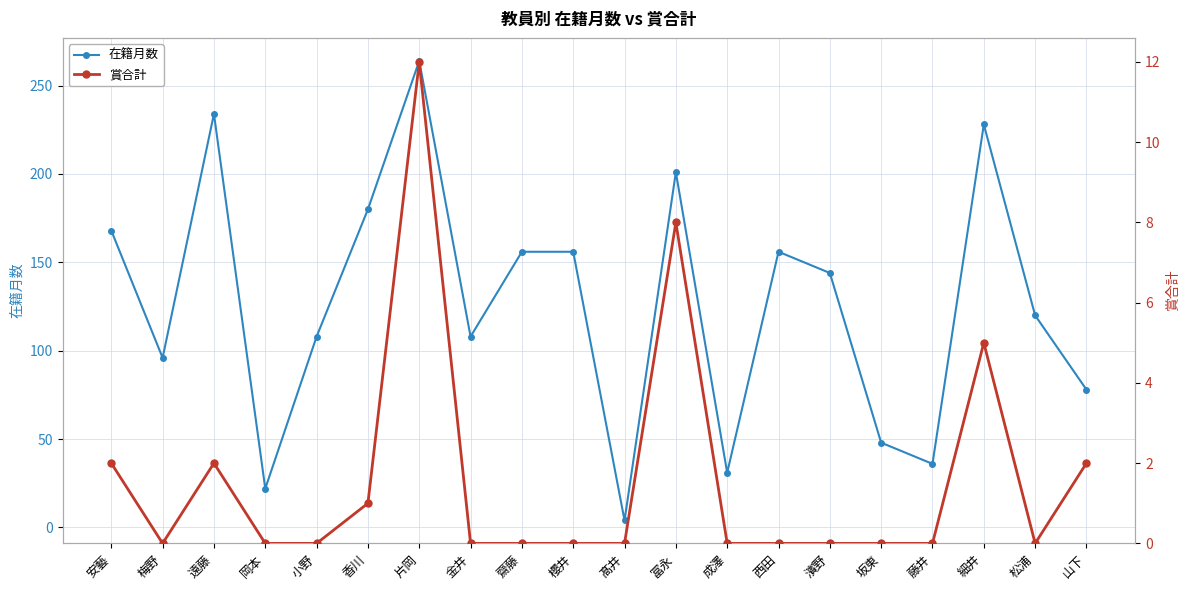

What is the sum of all 賞合計 values?

32